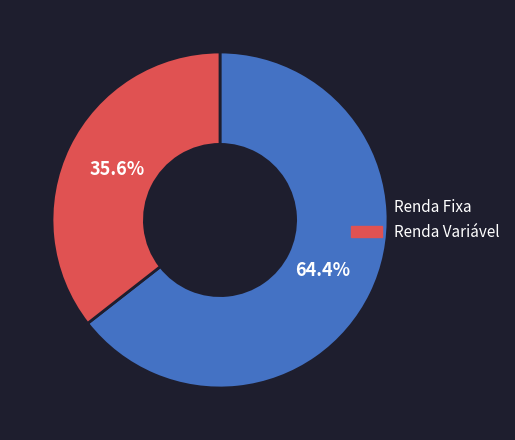

Is there any slice that represents more than half of the pie?

Yes